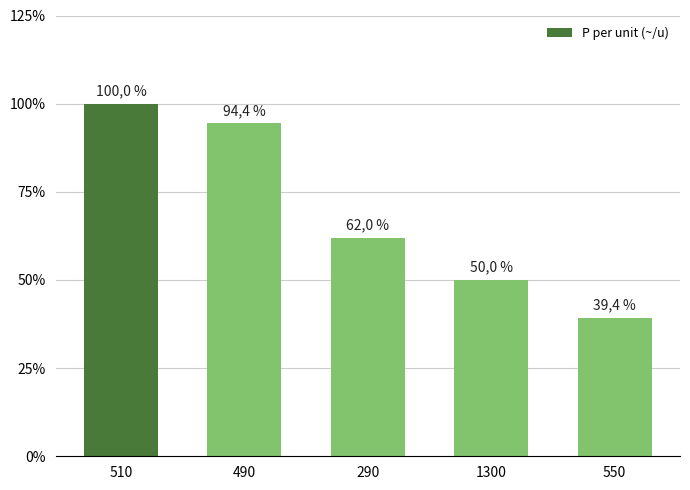

What is the sum of the values at 490 and 510?

194.4